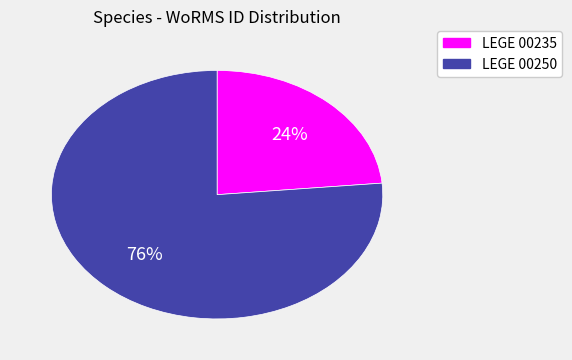

Between LEGE 00235 and LEGE 00250, which is larger?

LEGE 00250